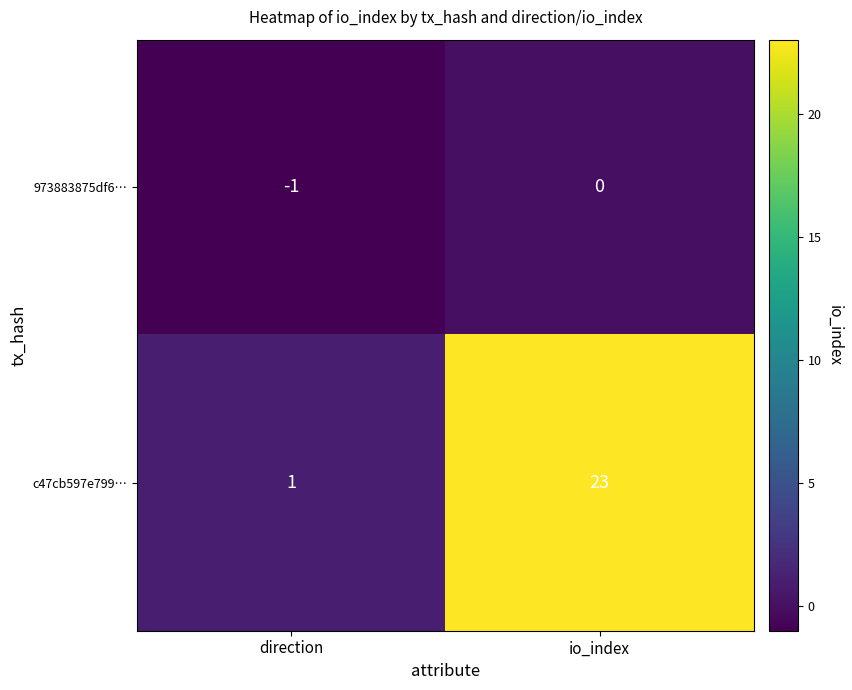

The value of c47cb597e799… at direction is 0. True or false?

False